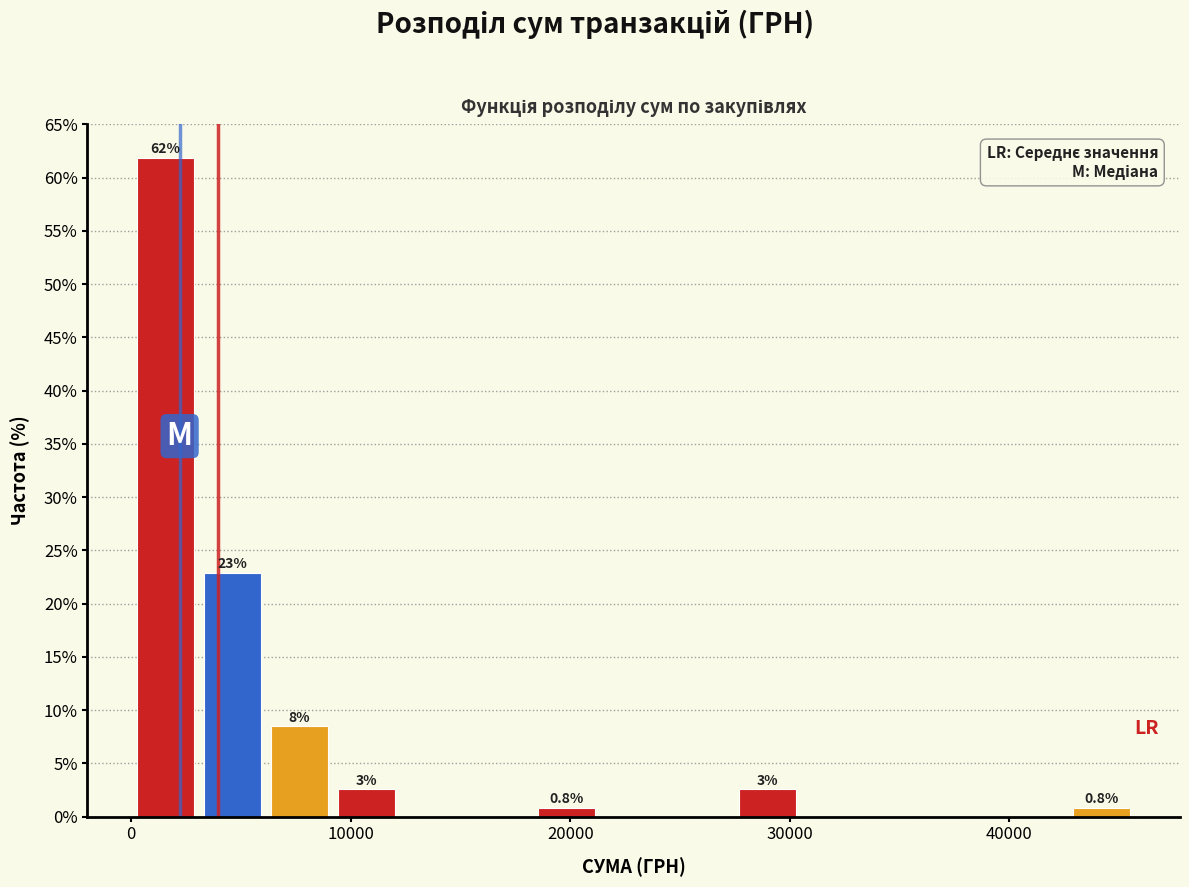

Around what value on the x-axis is the tallest bar? Give the approximate position of its centre, as read against the axis.

2000